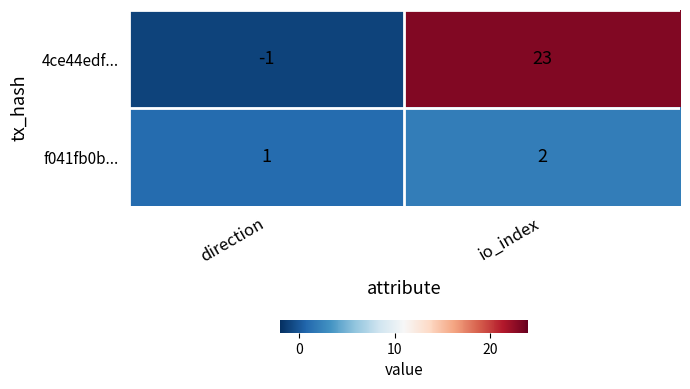

What is the maximum value shown in the chart?

23